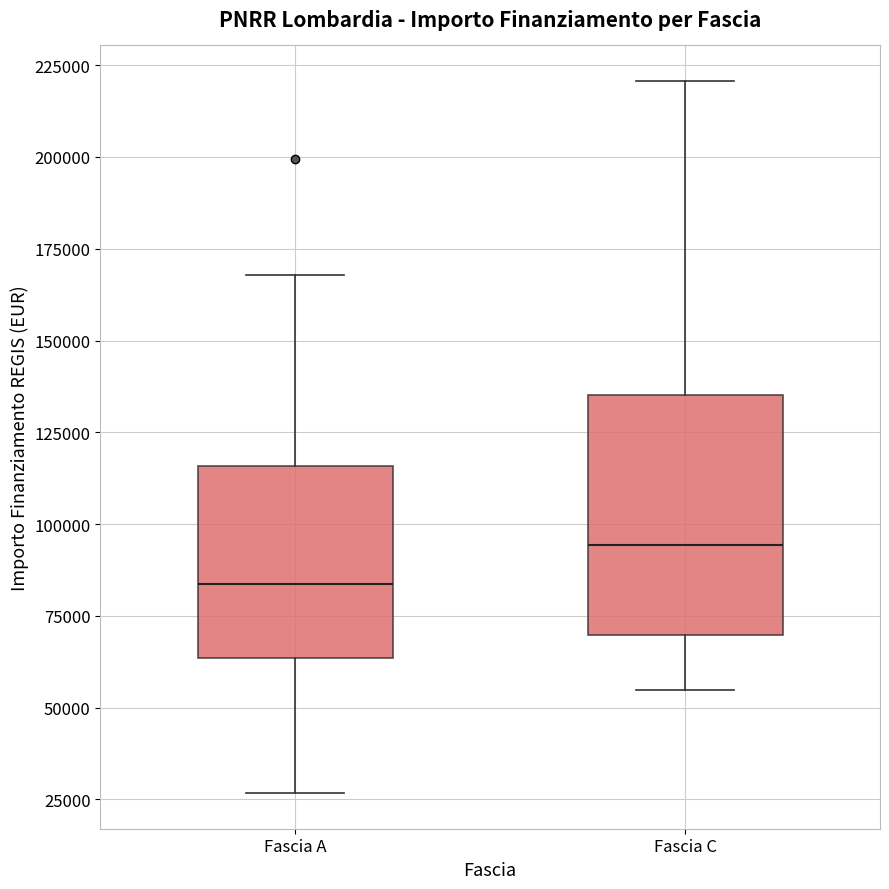

Which box is the tallest, from its lower edge to its upper edge?

Fascia C